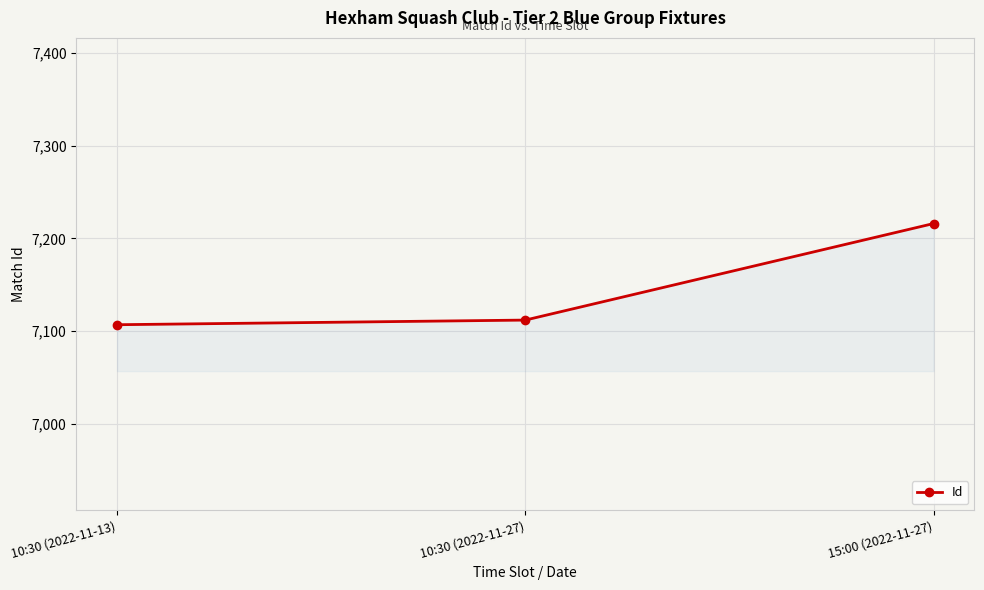

How many data points does each series have?

3